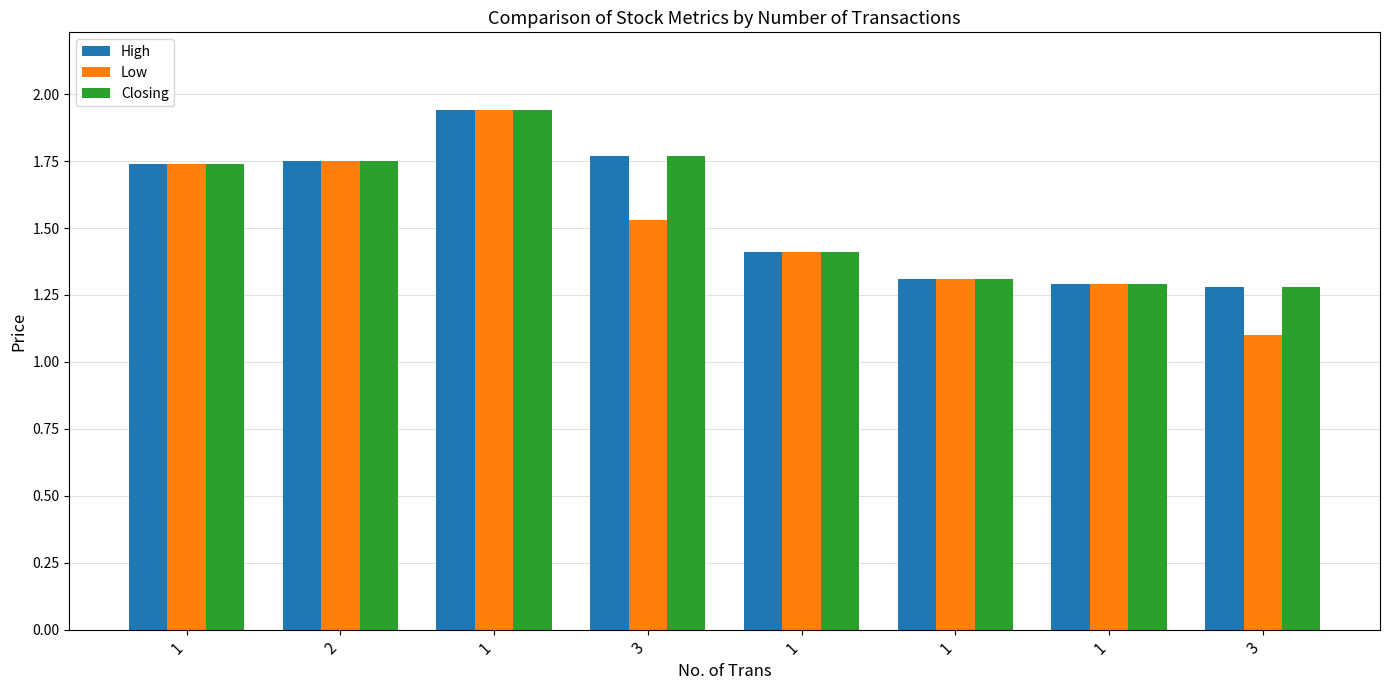

Where is High nearest to the value 1?

3